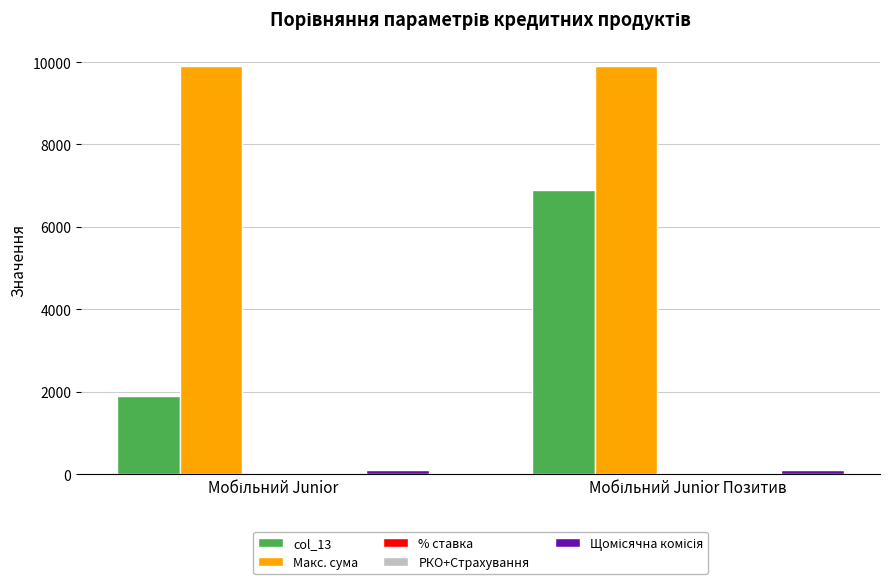

What is the greatest value displayed?

9900.0